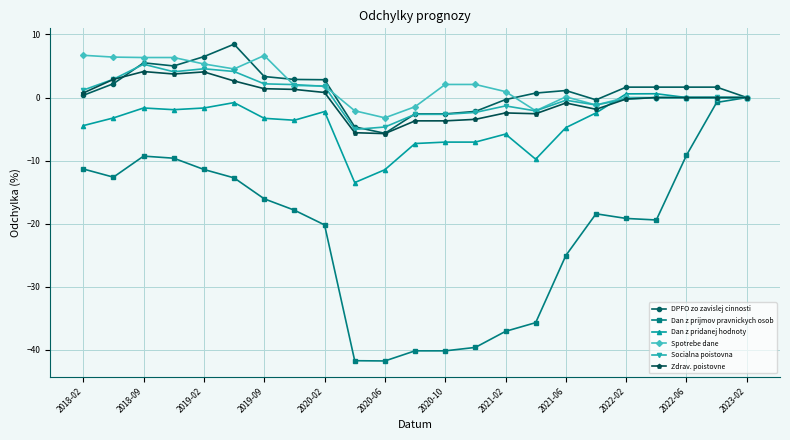

True or false: Socialna poistovna has more than 1 interior local peaks.

True